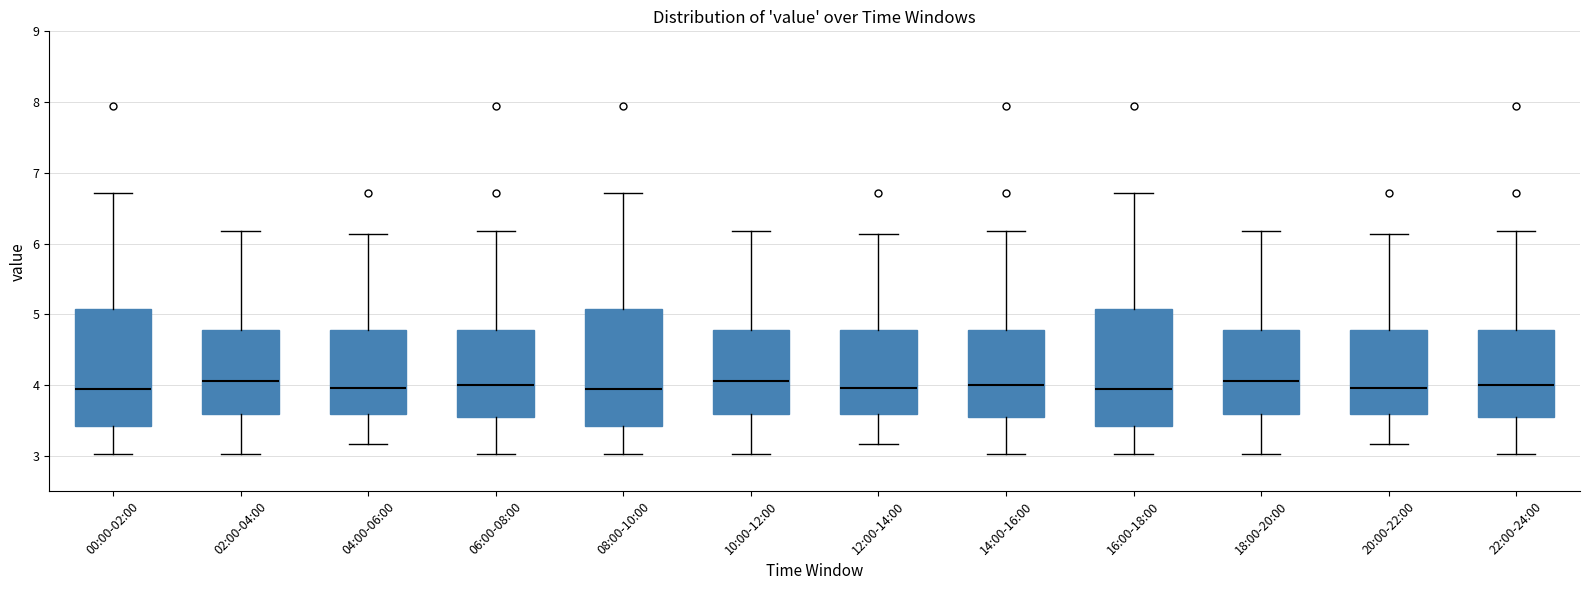

Reading left to right, read every box against the y-axis: the position of its median line, the range the box covers, and the ends of its whiskers. The values are not printed on the chart, so give them approximately, as read against the axis.

00:00-02:00: median 4.0, box 3.4 to 5.1, whiskers 3.0 to 6.7
02:00-04:00: median 4.1, box 3.6 to 4.8, whiskers 3.0 to 6.2
04:00-06:00: median 4.0, box 3.6 to 4.8, whiskers 3.2 to 6.1
06:00-08:00: median 4.0, box 3.5 to 4.8, whiskers 3.0 to 6.2
08:00-10:00: median 4.0, box 3.4 to 5.1, whiskers 3.0 to 6.7
10:00-12:00: median 4.1, box 3.6 to 4.8, whiskers 3.0 to 6.2
12:00-14:00: median 4.0, box 3.6 to 4.8, whiskers 3.2 to 6.1
14:00-16:00: median 4.0, box 3.5 to 4.8, whiskers 3.0 to 6.2
16:00-18:00: median 4.0, box 3.4 to 5.1, whiskers 3.0 to 6.7
18:00-20:00: median 4.1, box 3.6 to 4.8, whiskers 3.0 to 6.2
20:00-22:00: median 4.0, box 3.6 to 4.8, whiskers 3.2 to 6.1
22:00-24:00: median 4.0, box 3.5 to 4.8, whiskers 3.0 to 6.2